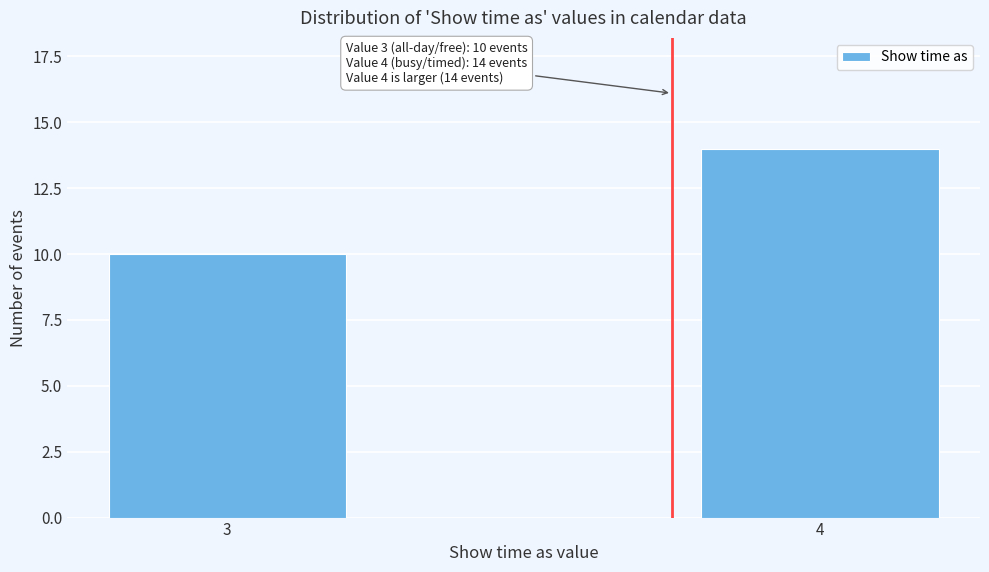

Reading left to right, list all the values displayed in this chart.

10	14